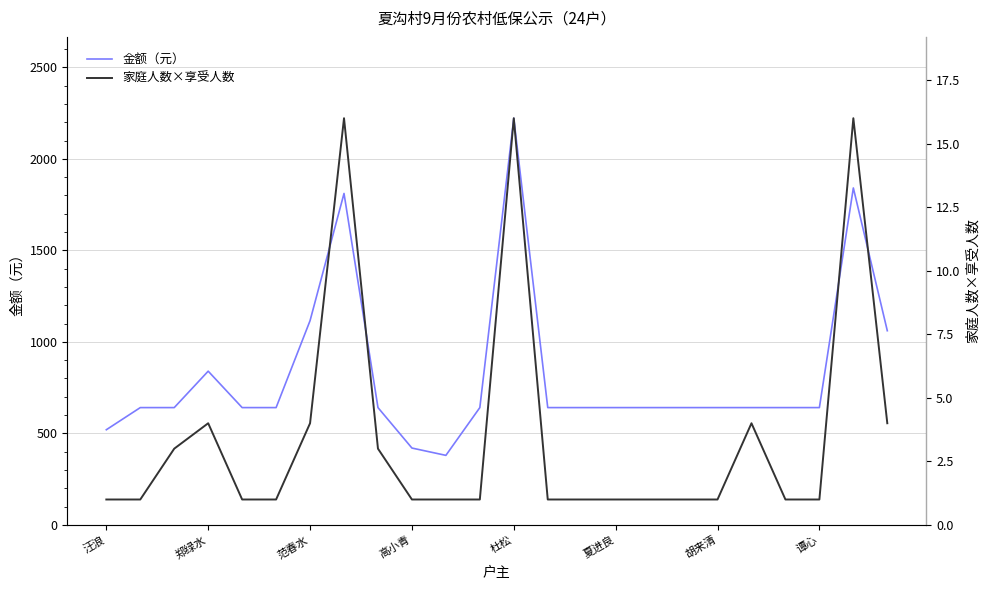

True or false: 金额（元） has a value of 989 at 夏进良.

False